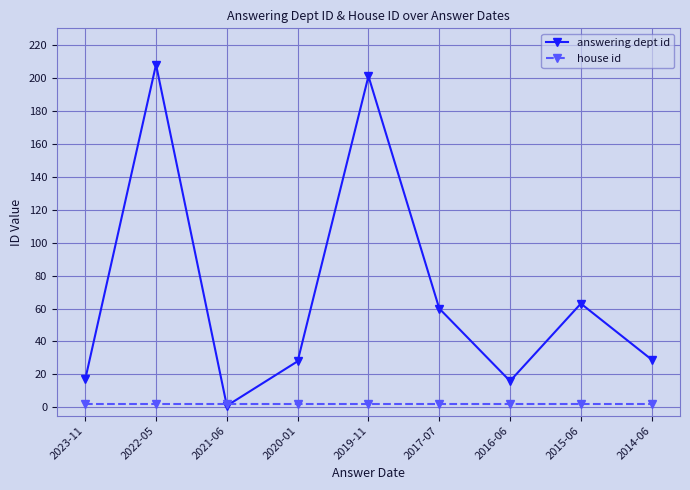

At which category does answering dept id reach its first local peak?

2022-05